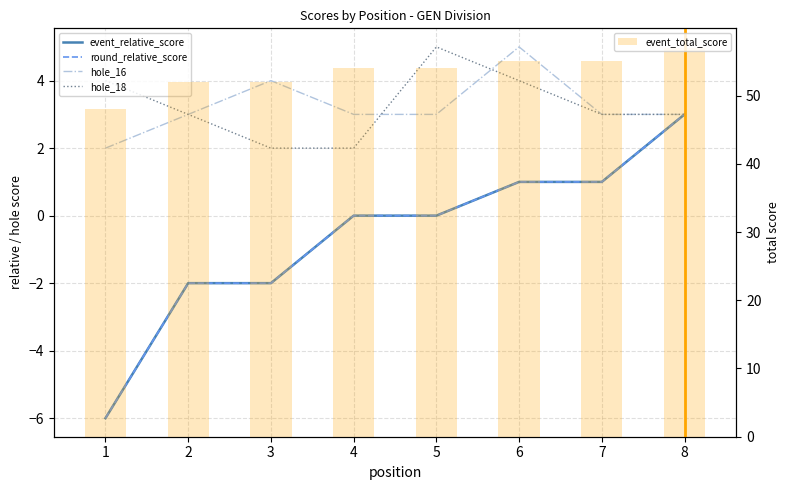

How many series are shown in this chart?

5